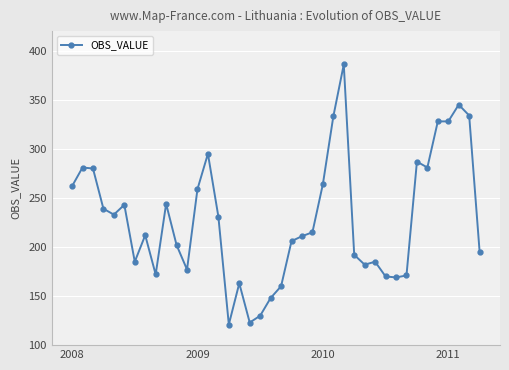

What is the value of the 39th point from the left?

334